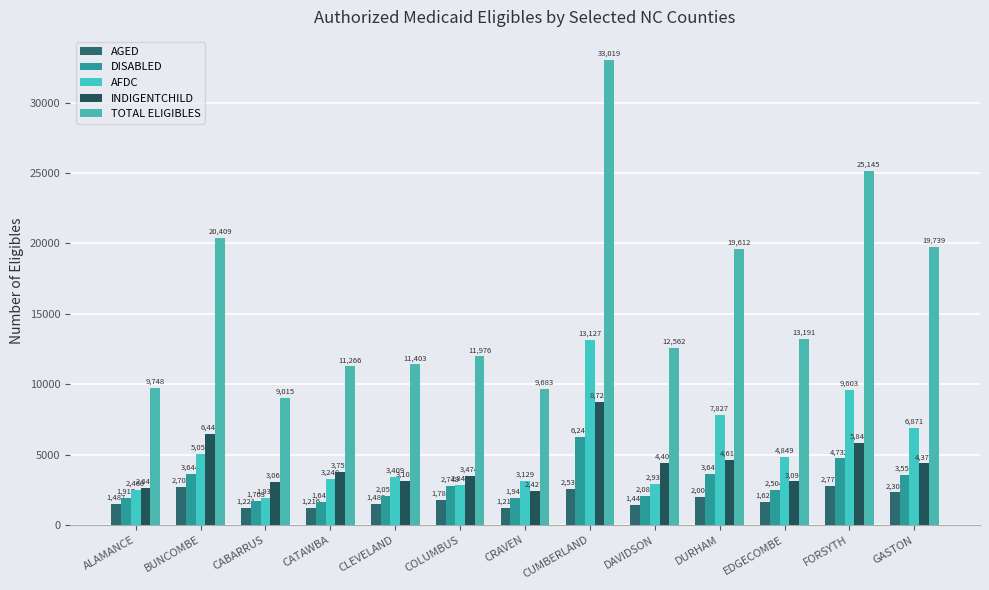

Which series has the largest total across all categories?

TOTAL ELIGIBLES